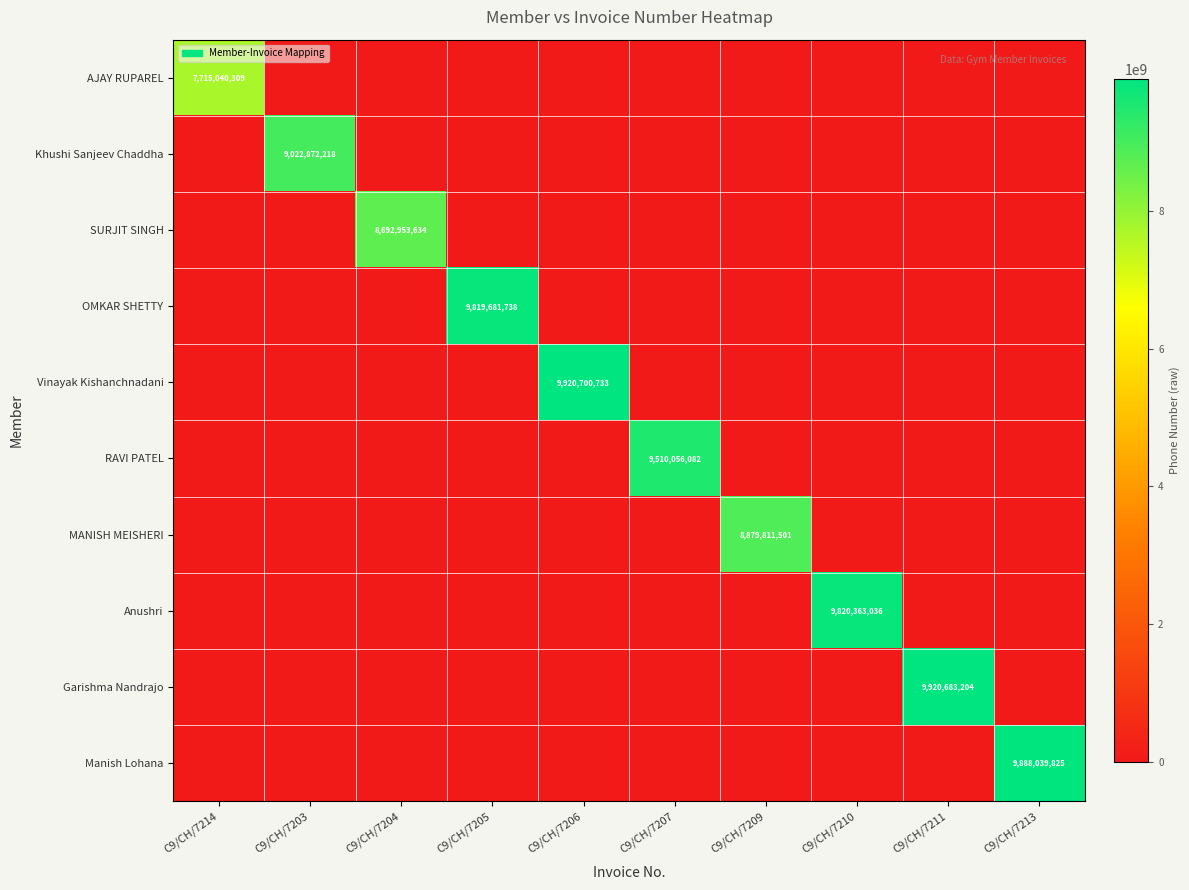

Which series has the largest total across all categories?

Vinayak Kishanchnadani